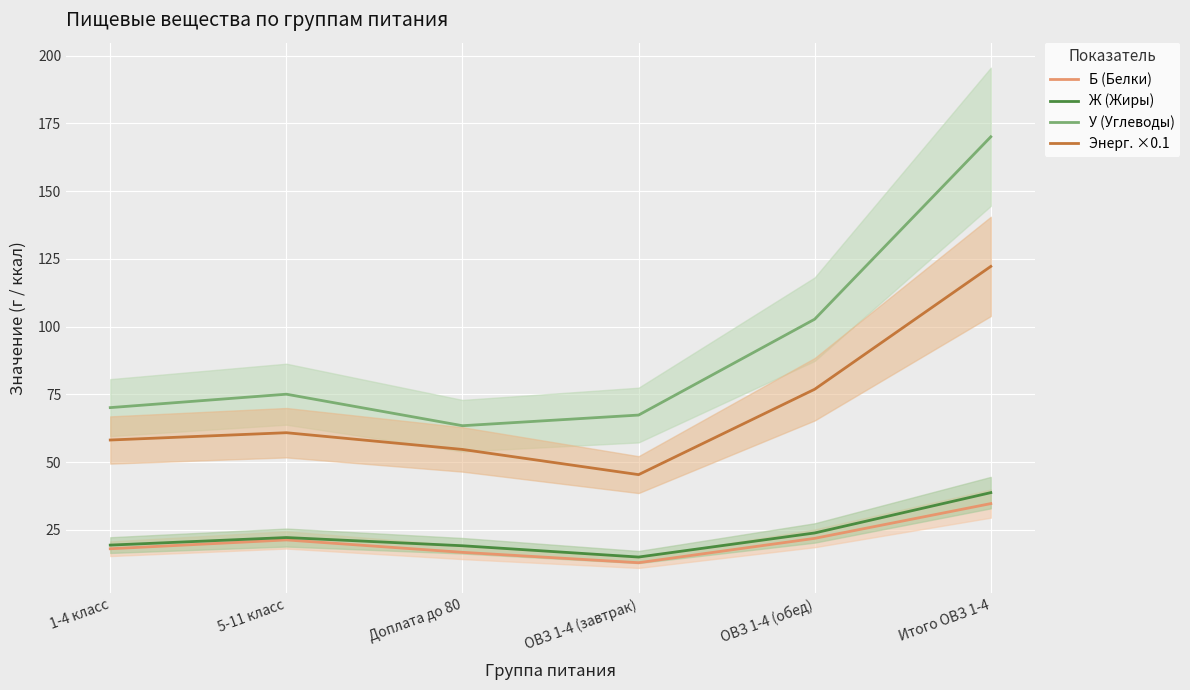

How many data points in У (Углеводы) are above 75?

3